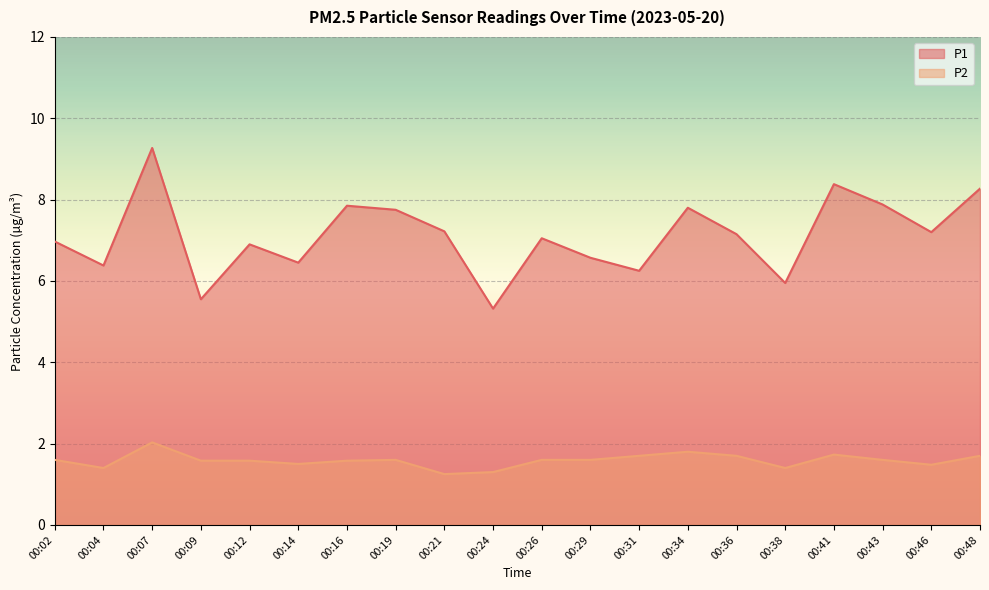

Where is the first local maximum for P1?

00:07